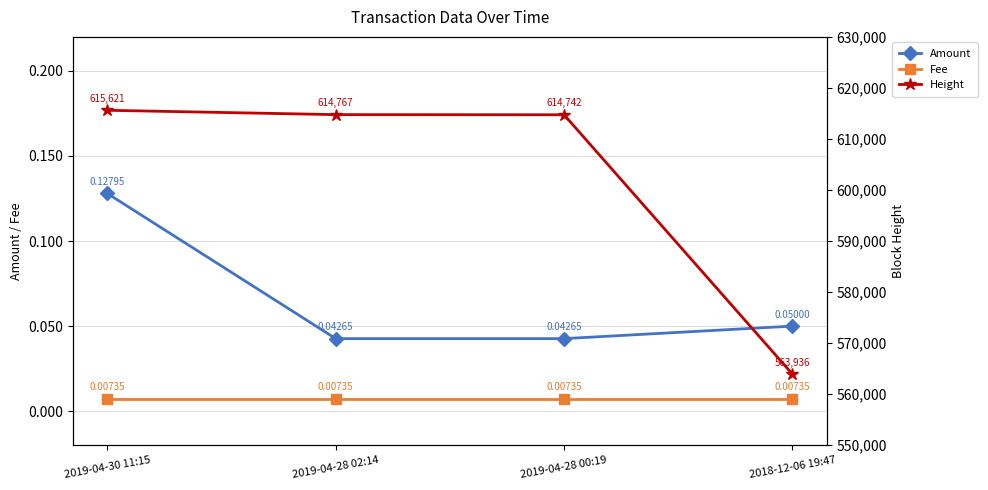

Rank the series at 2019-04-28 00:19 from lowest to highest value.

Fee, Amount, Height